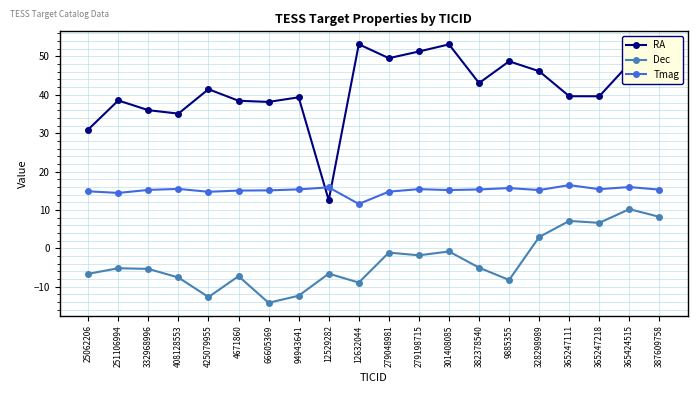

Where do Tmag and RA first cross each other?

94943641 and 12529282